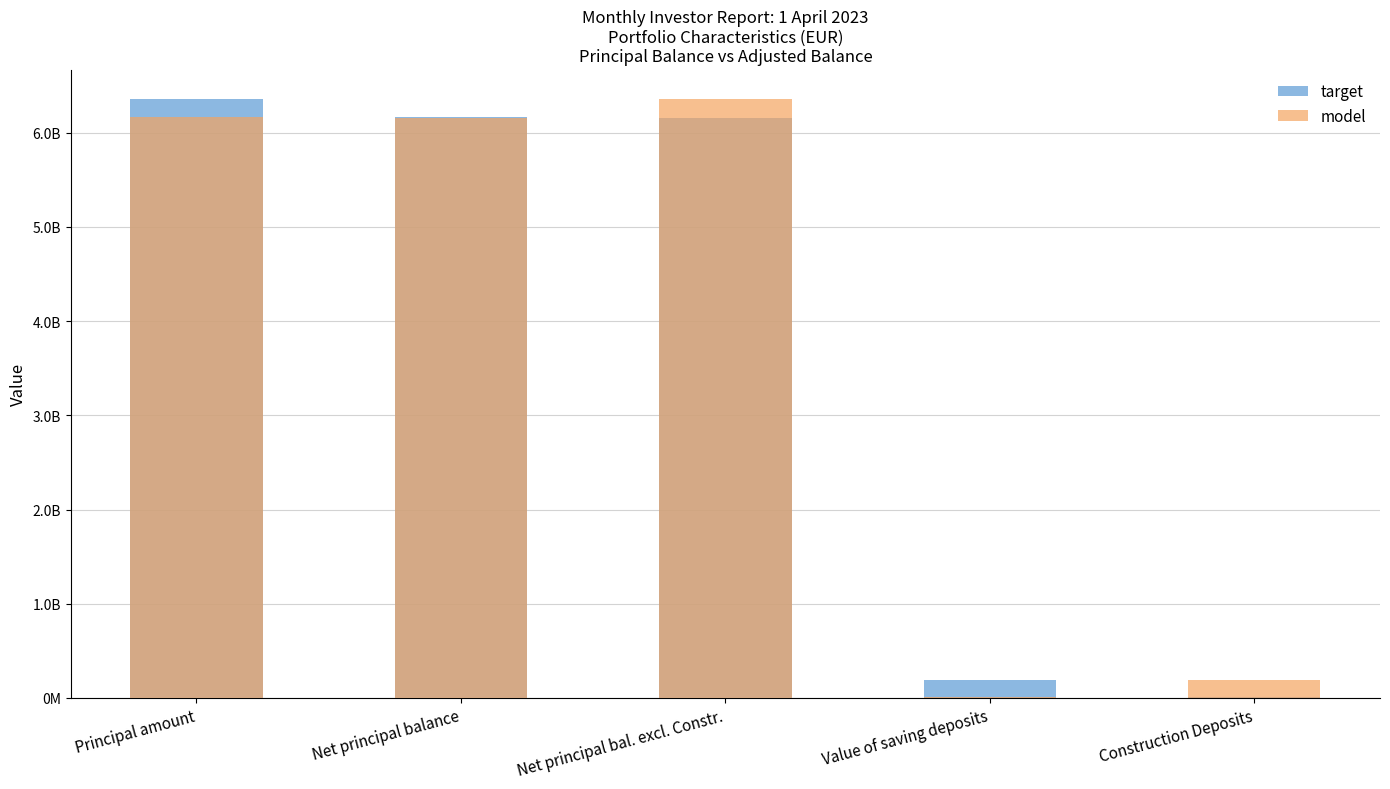

The value of target at Net principal bal. excl. Constr. is 2841212133.0. True or false?

False